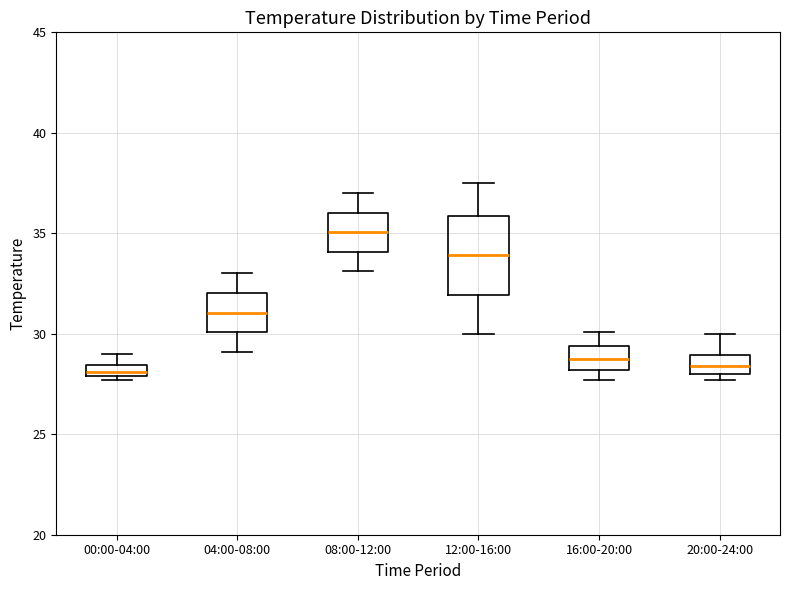

Comparing the boxes themselves (not the whiskers), which one is the tallest?

12:00-16:00